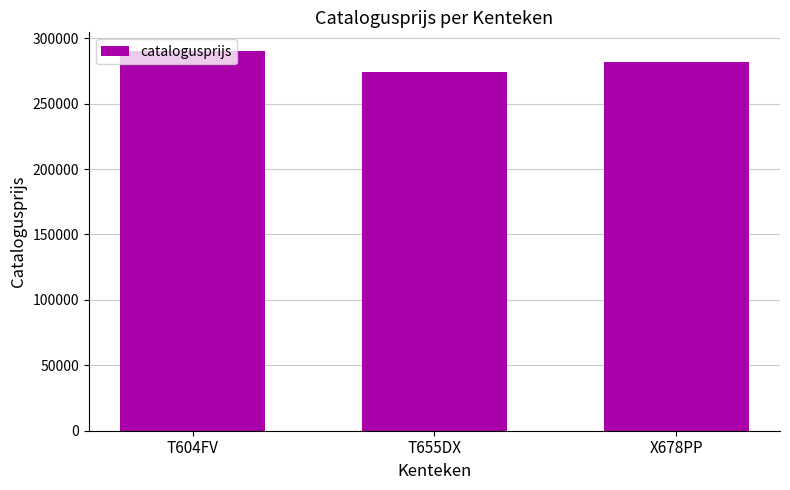

True or false: the data shows 281870 at X678PP.

True